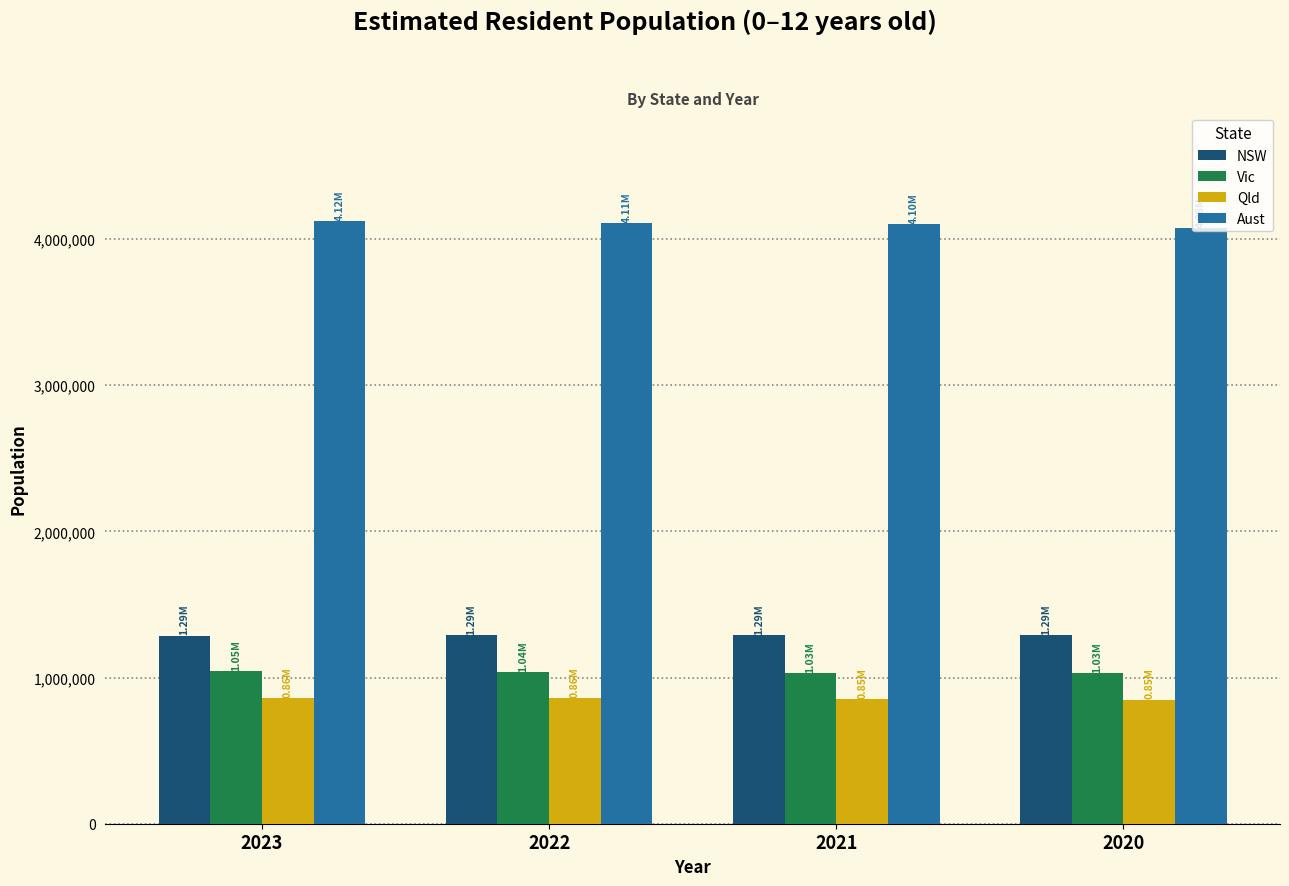

What is the average value of the NSW series?

1289043